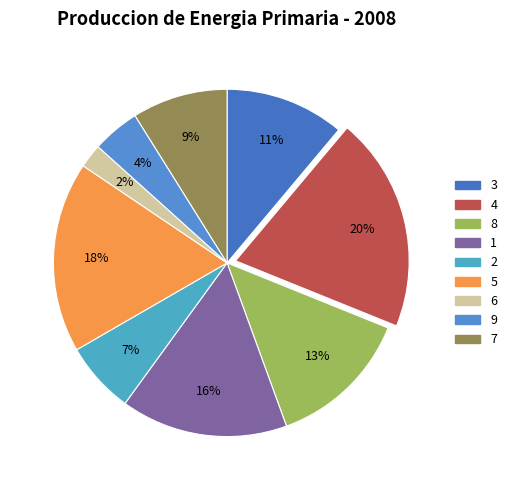

Combined, do 4 and 5 account for over 50%?

No